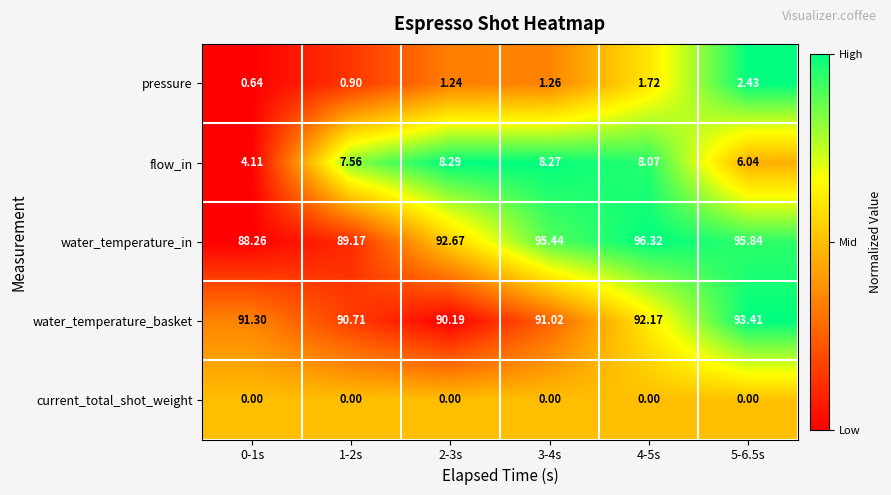

Which series has the widest spread of values?

water_temperature_in